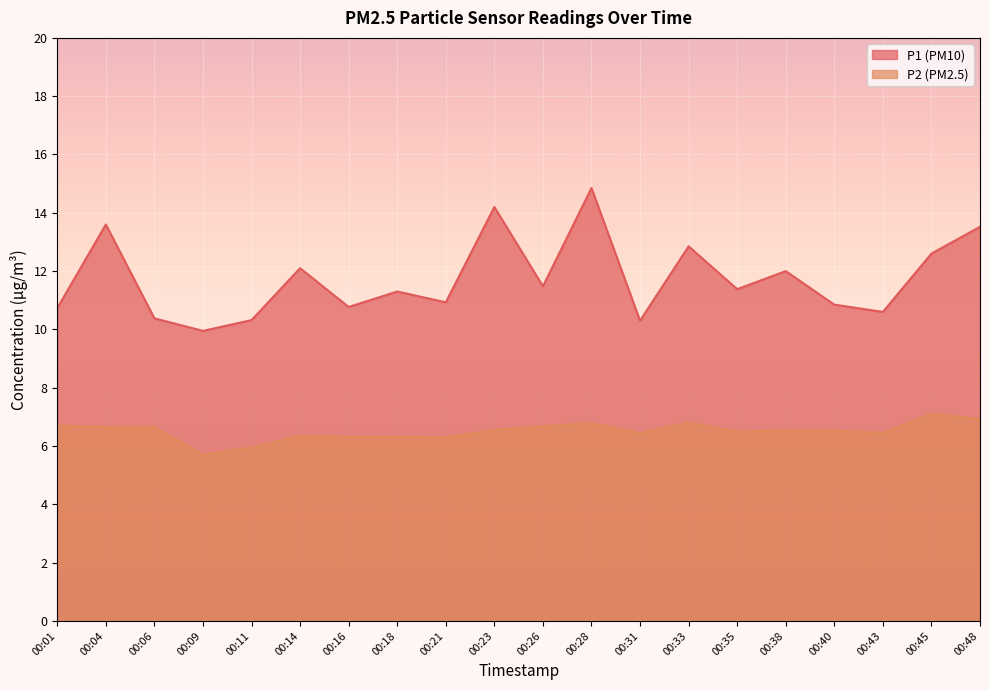

Between 00:04 and 00:28, which series saw the biggest shift?

P1 (PM10)